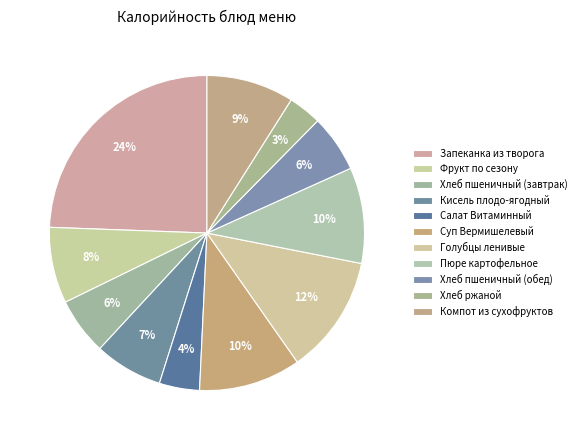

What is the total percentage of Хлеб пшеничный (завтрак) and Голубцы ленивые?

18.0%